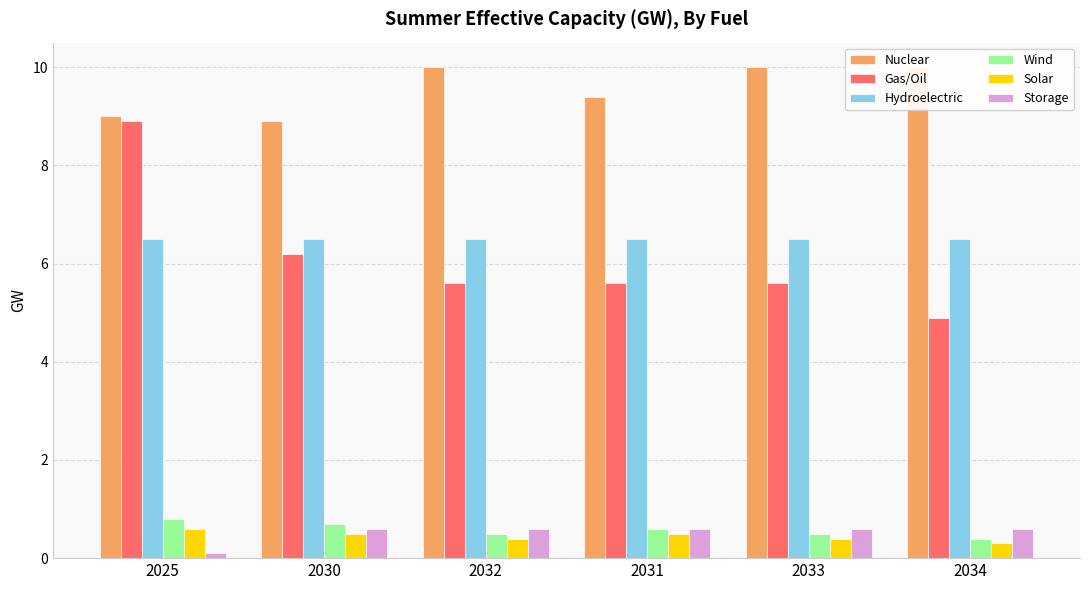

How many bars are there in total?

36